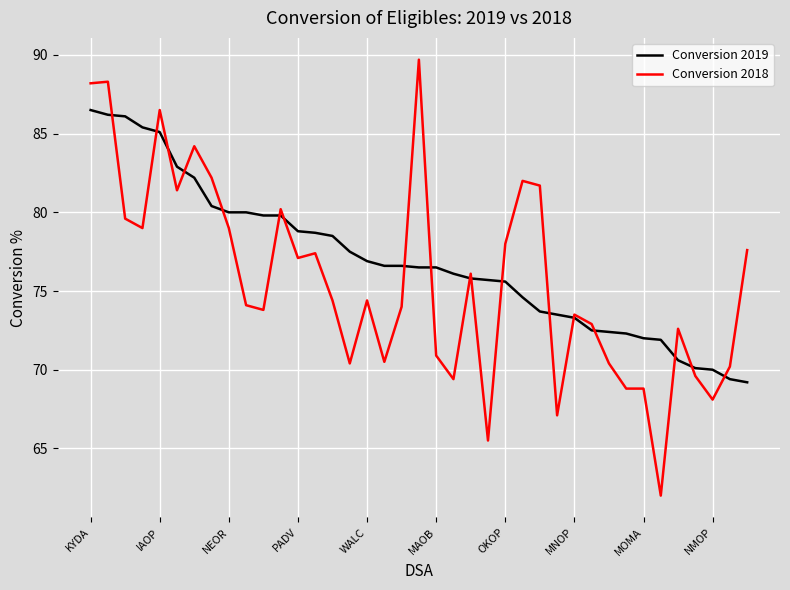

What is the maximum value shown in the chart?

89.7